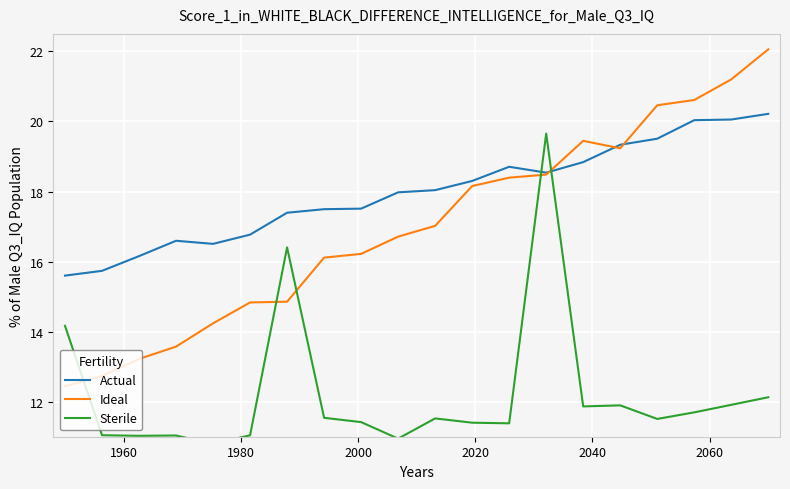

What are all the series names shown in the legend?

Actual, Ideal, Sterile